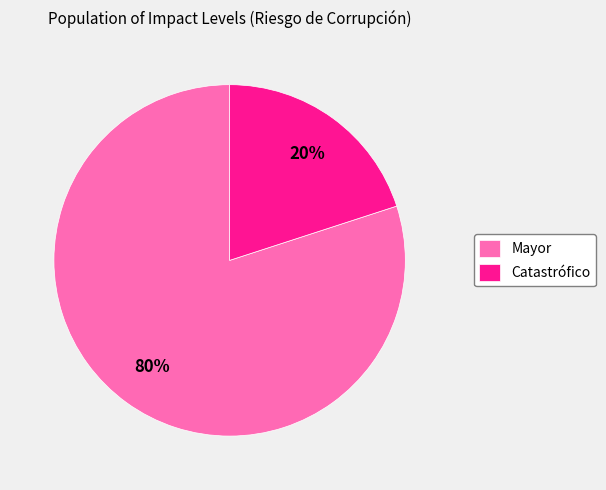

Is the sum of Catastrófico and Mayor greater than half?

Yes